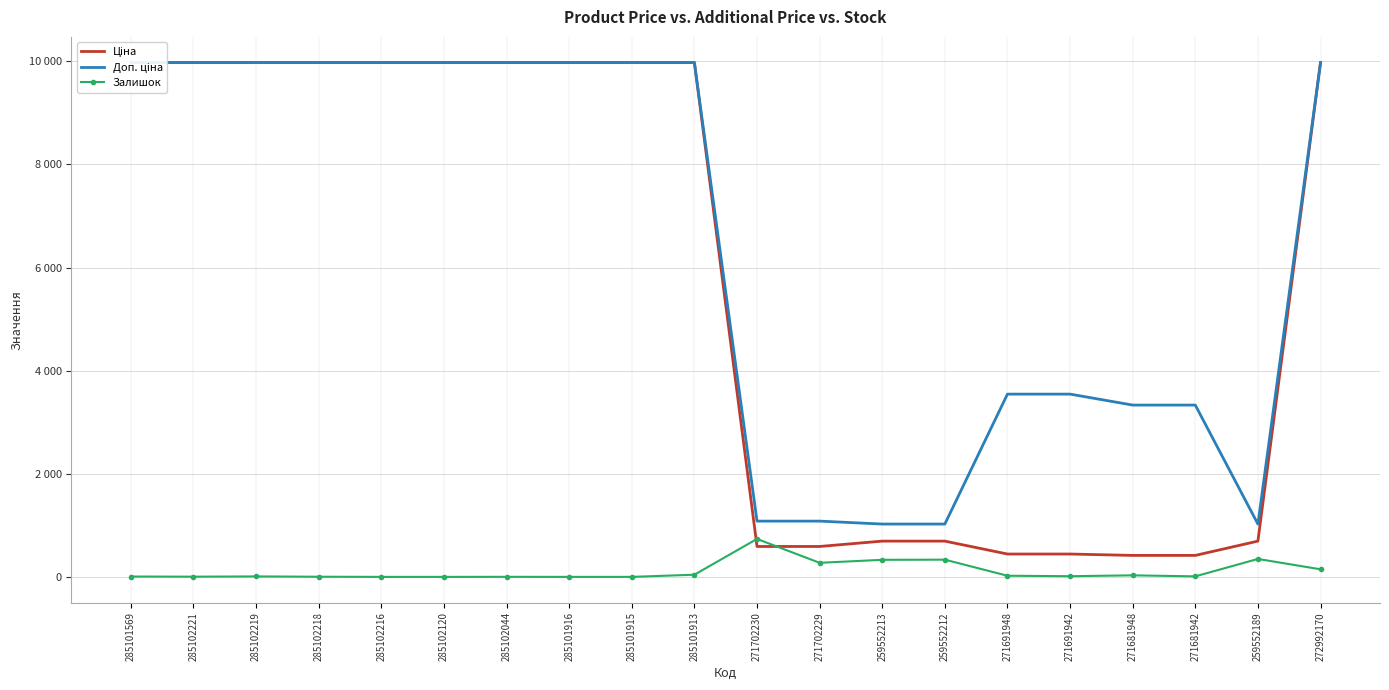

What is the label of the 5th point from the left?

285102216